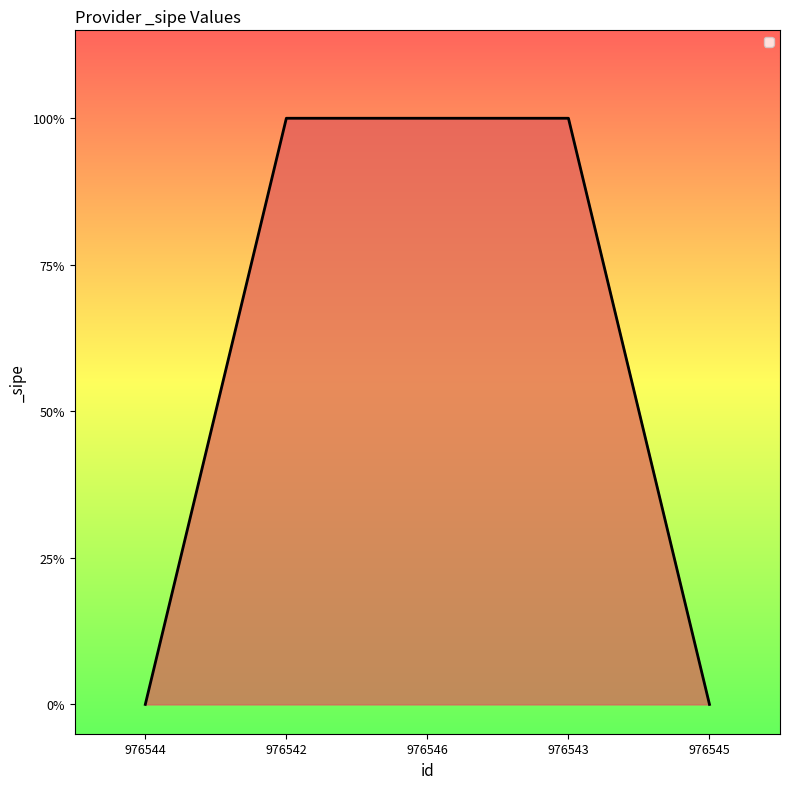

List the labels in order of value, largest first.

976542, 976546, 976543, 976544, 976545